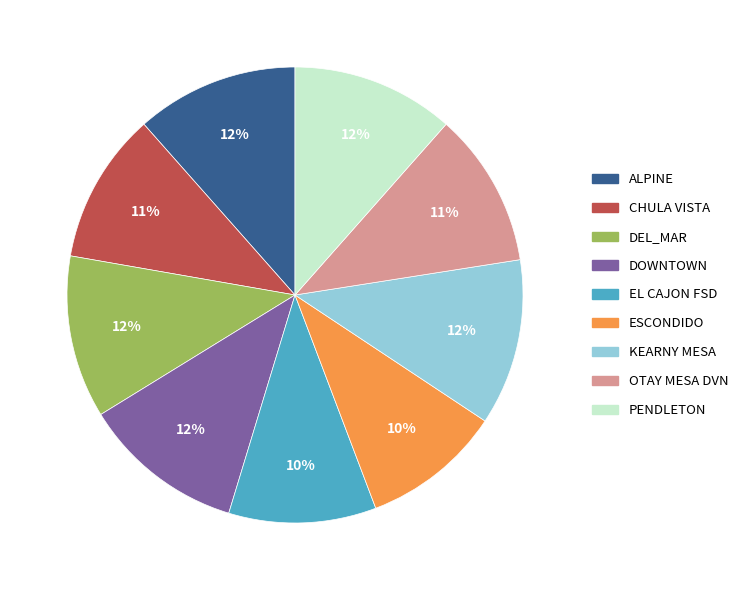

Does ESCONDIDO represent more than half of the total?

No